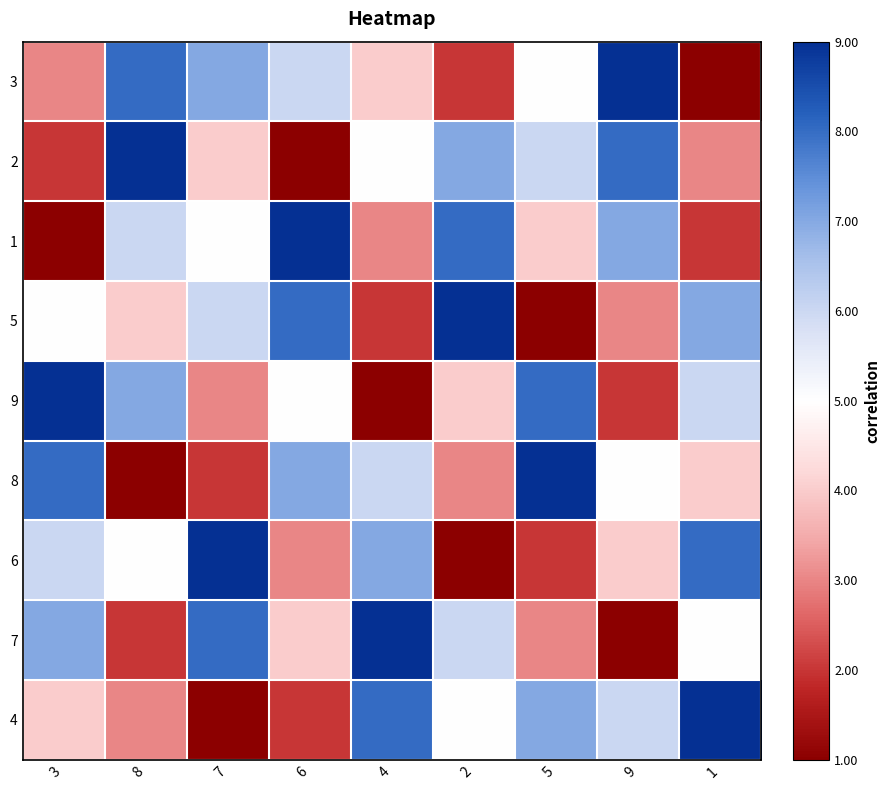

What is the maximum value shown in the chart?

1.0